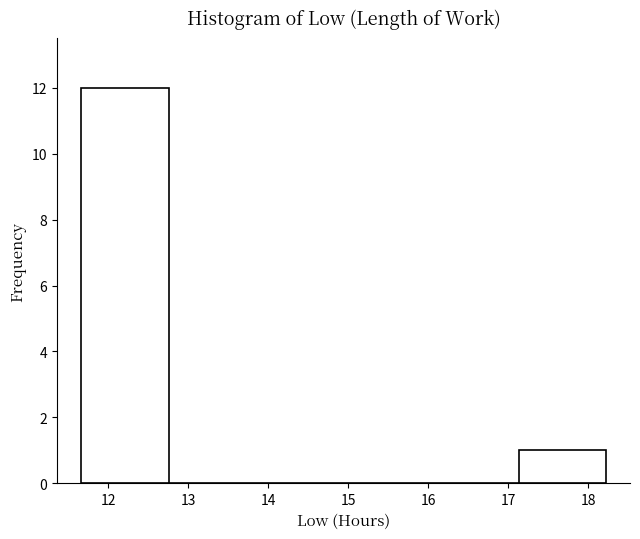

What is the height of the bar covering 17.1 to 18.2 on the x-axis? Neither the bar edges nor the heights are printed on the chart, so give them approximately, as read against the axes.

1